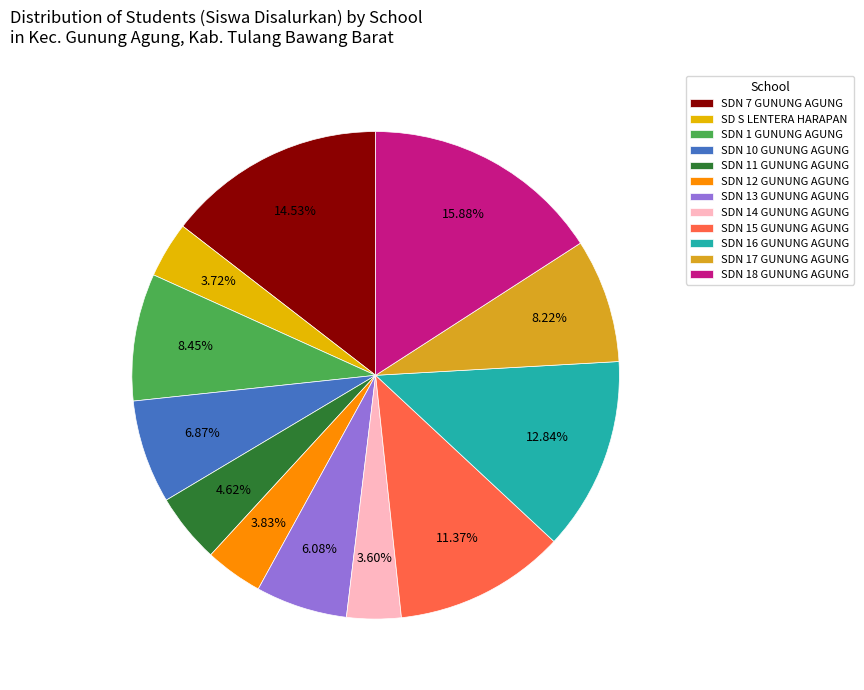

How many slices are in this pie chart?

12